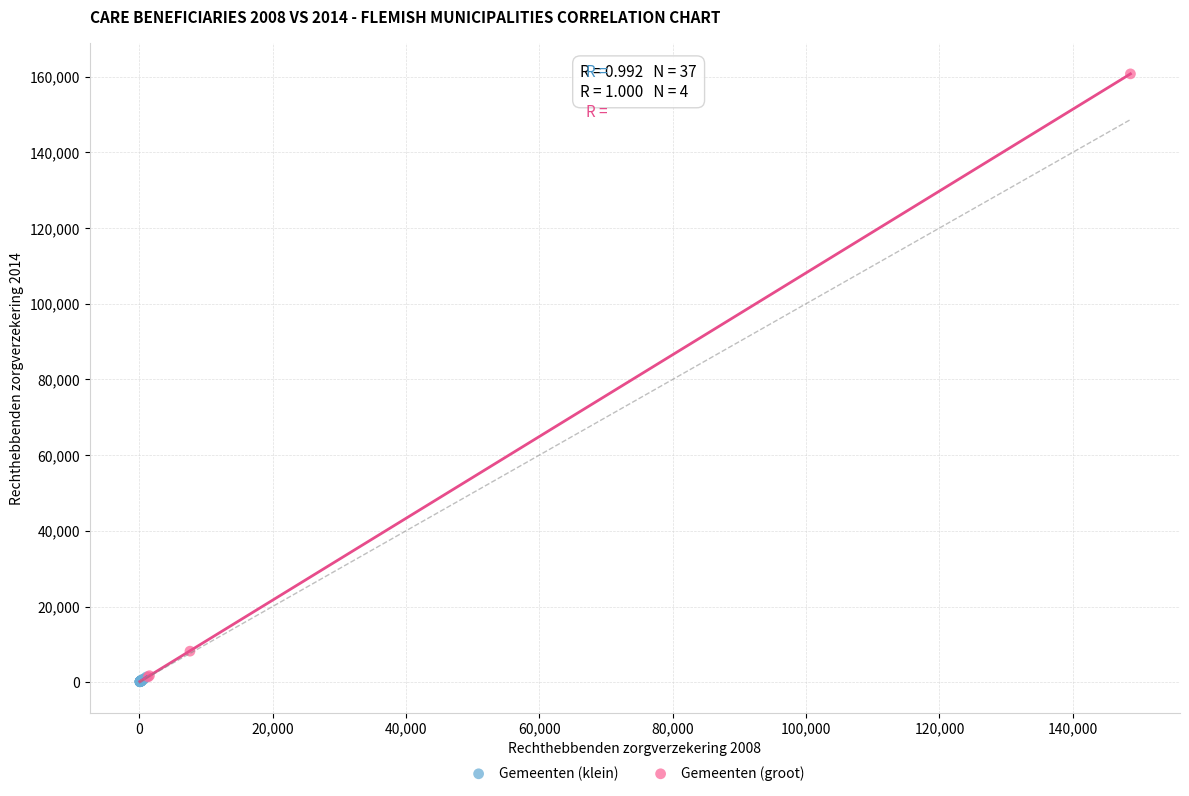

Which series contains the highest Y value?

Gemeenten (groot)